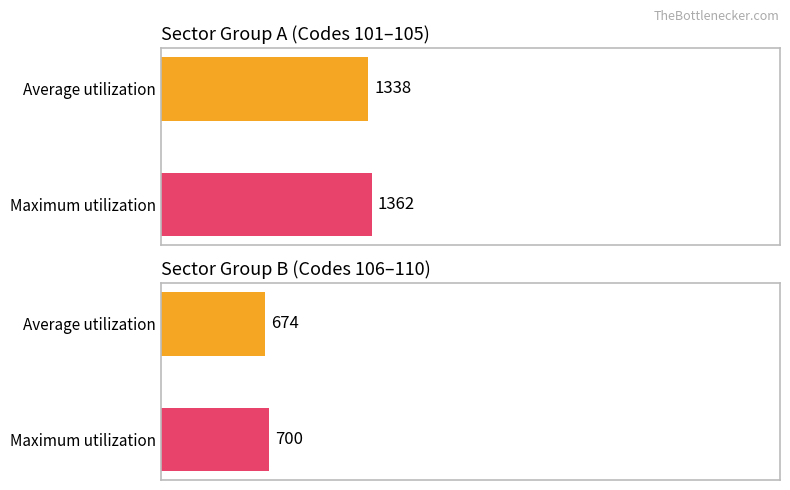

Are the bars horizontal?

Yes